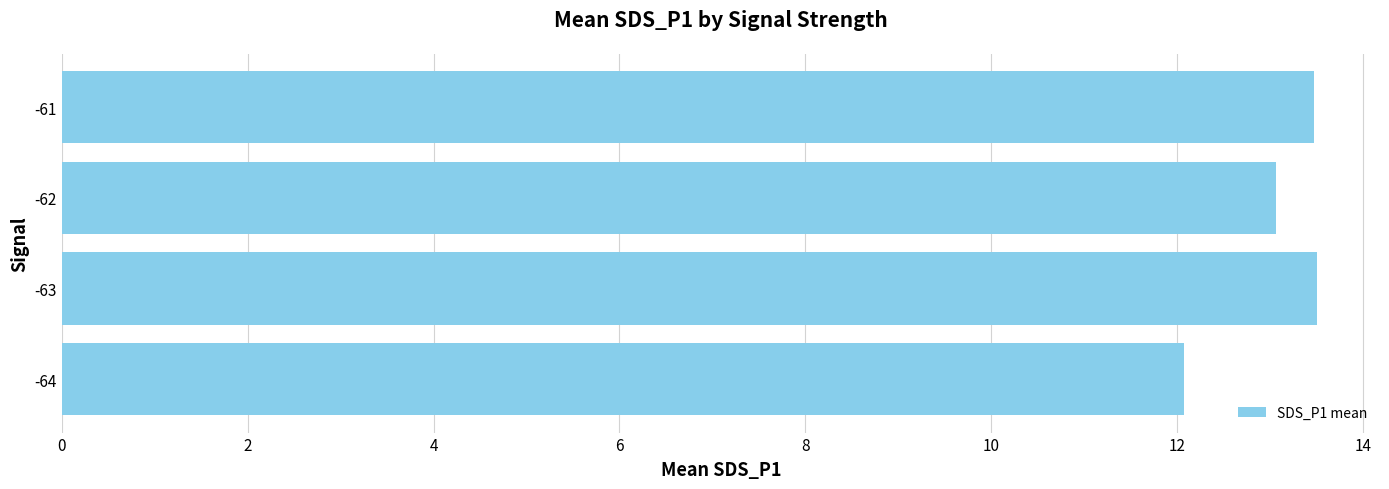

Is it true that the value at -61 is 24.1?

False